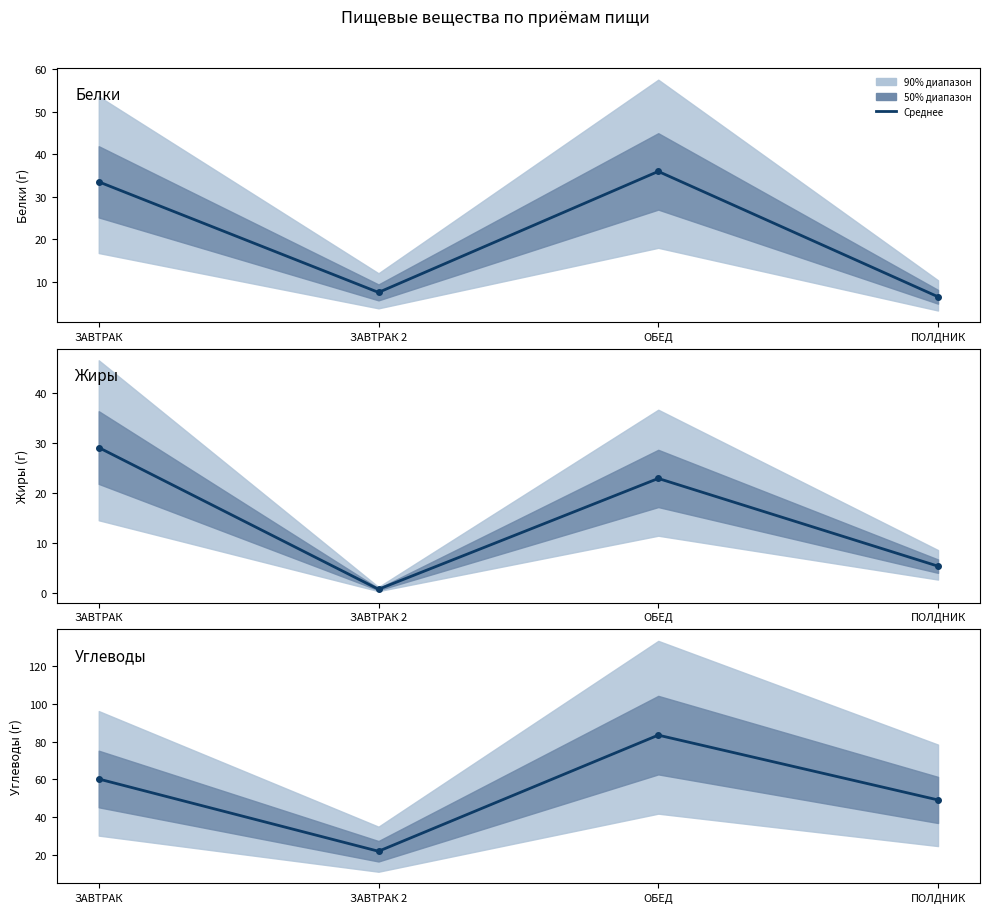

Reading right to left, transcribe all the data shown in this chart.

Белки: ПОЛДНИК=6.5	ОБЕД=36.0	ЗАВТРАК 2=7.5	ЗАВТРАК=33.5
Жиры: ПОЛДНИК=5.4	ОБЕД=22.9	ЗАВТРАК 2=0.8	ЗАВТРАК=29.1
Углеводы: ПОЛДНИК=49.0	ОБЕД=83.4	ЗАВТРАК 2=21.8	ЗАВТРАК=60.1